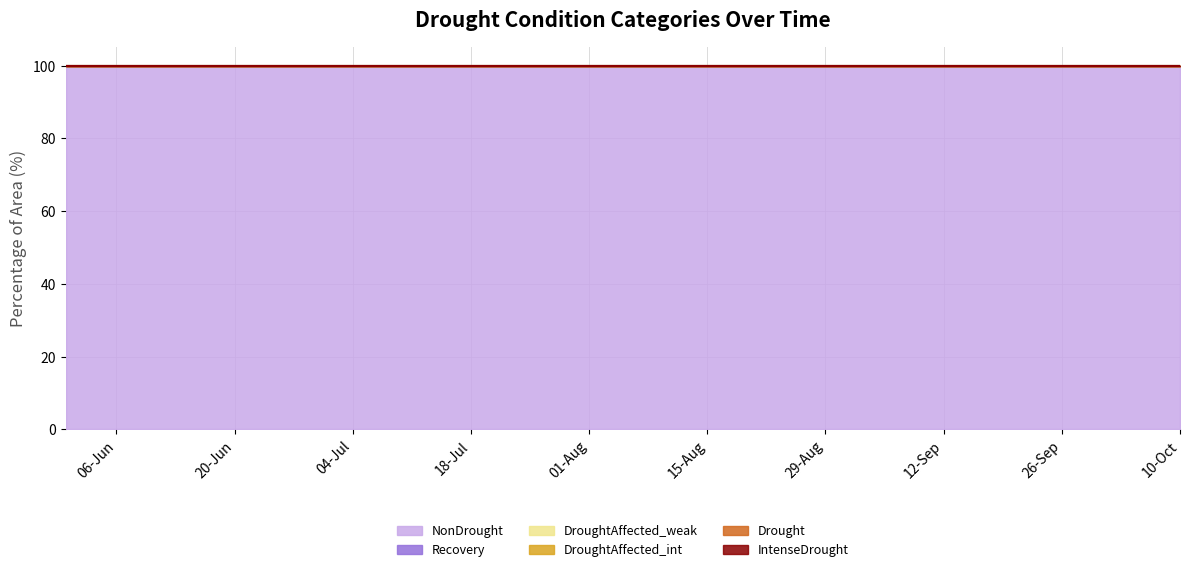

Between 12-Sep-2022 and 03-Oct-2022, which series saw the biggest shift?

IntenseDrought